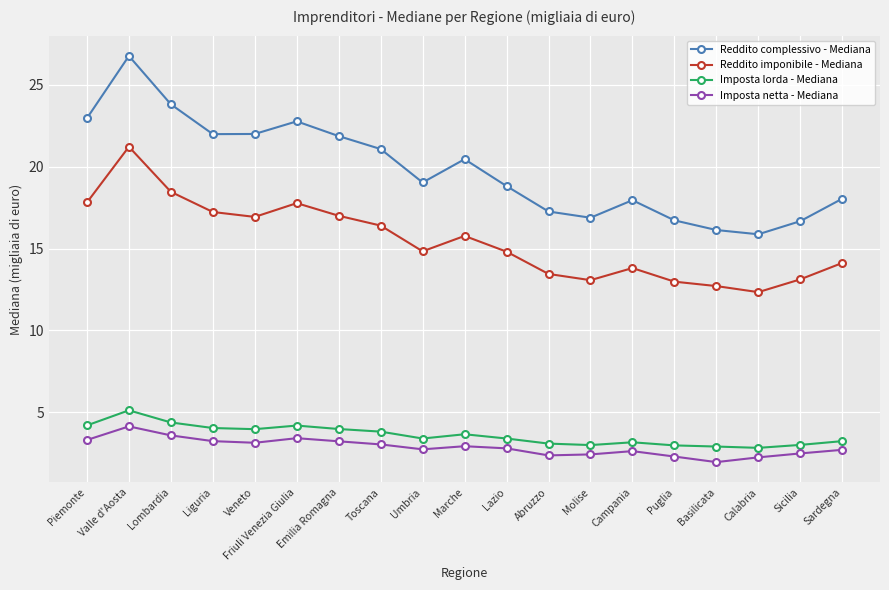

Rank the series at Marche from lowest to highest value.

Imposta netta - Mediana, Imposta lorda - Mediana, Reddito imponibile - Mediana, Reddito complessivo - Mediana